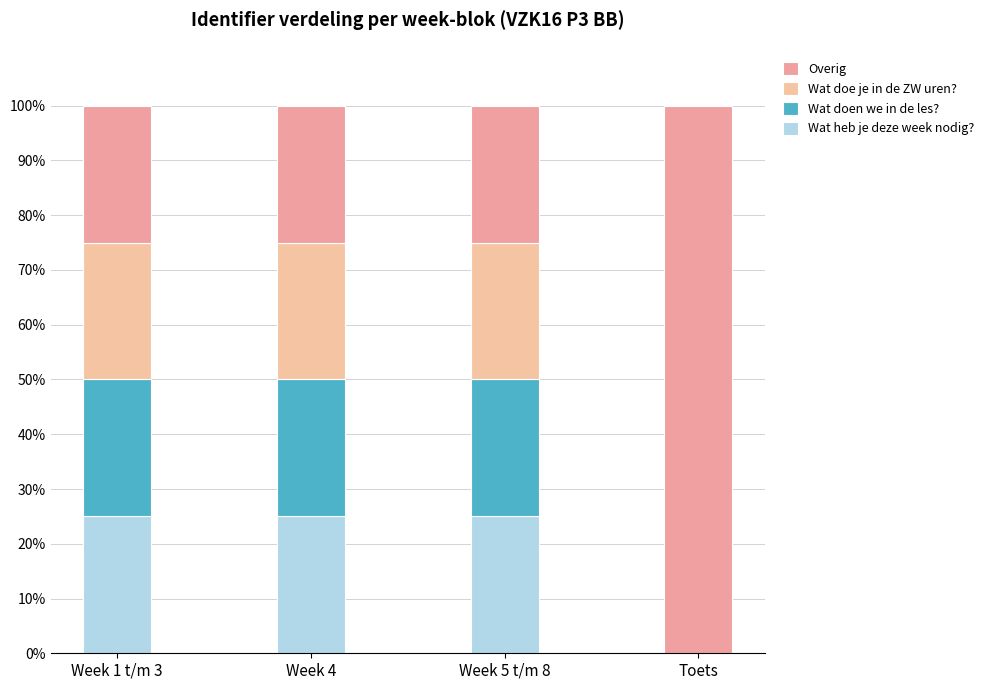

Are the bars horizontal?

No